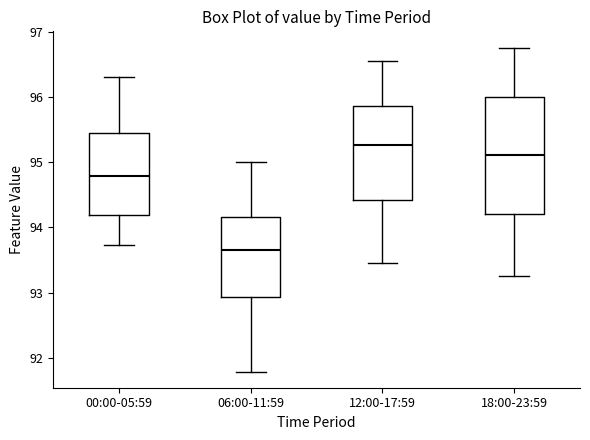

Where does the lower whisker of the box for 12:00-17:59 end on the y-axis? The values are not printed on the chart, so give them approximately, as read against the axis.

93.5